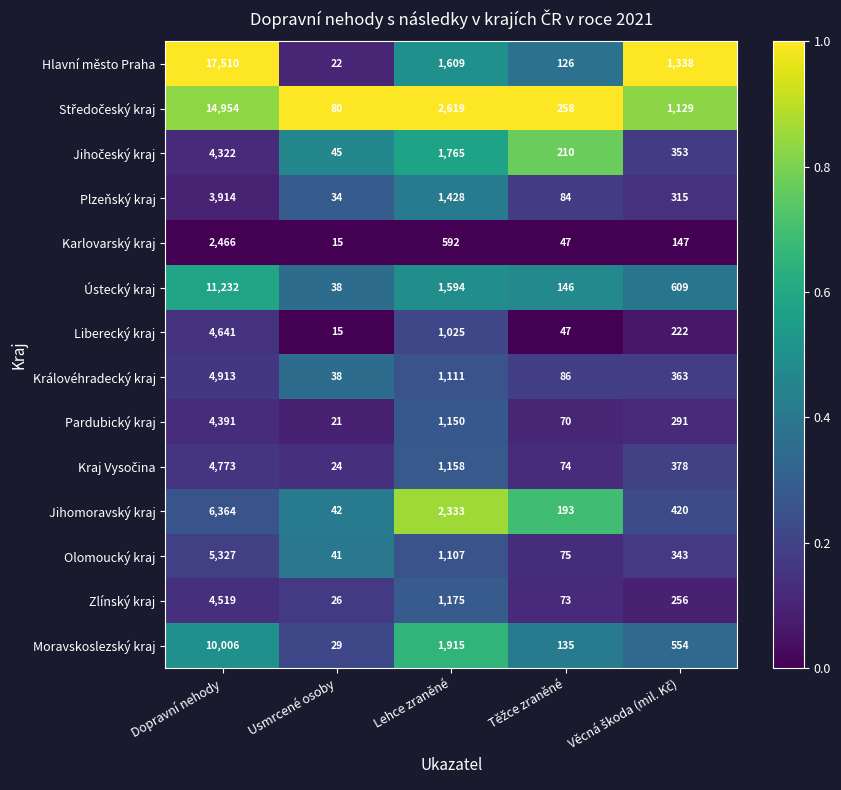

What is the difference between the maximum and minimum values in the Olomoucký kraj series?

5286